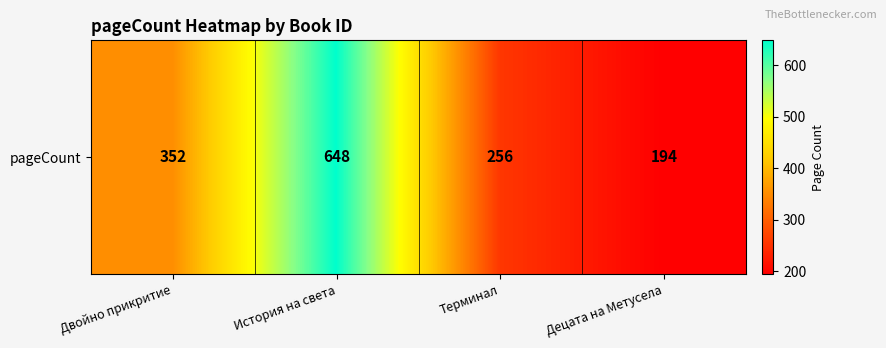

Between Терминал and Децата на Метусела, which is larger?

Терминал